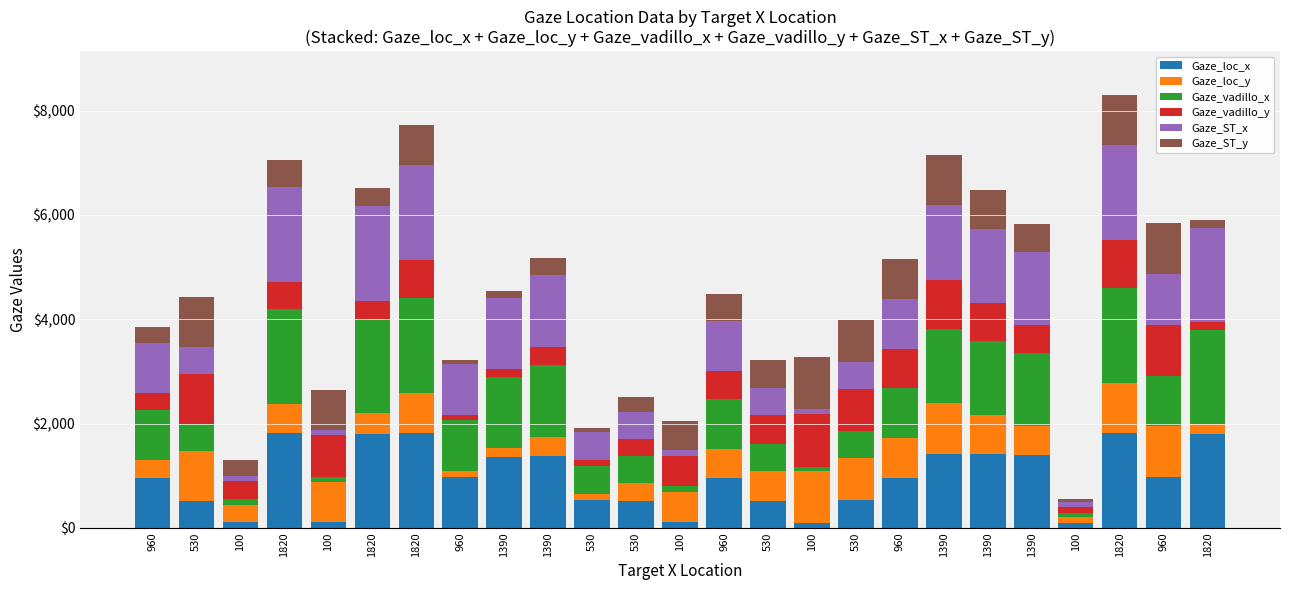

What is the label of the 20th bar from the right?

1820